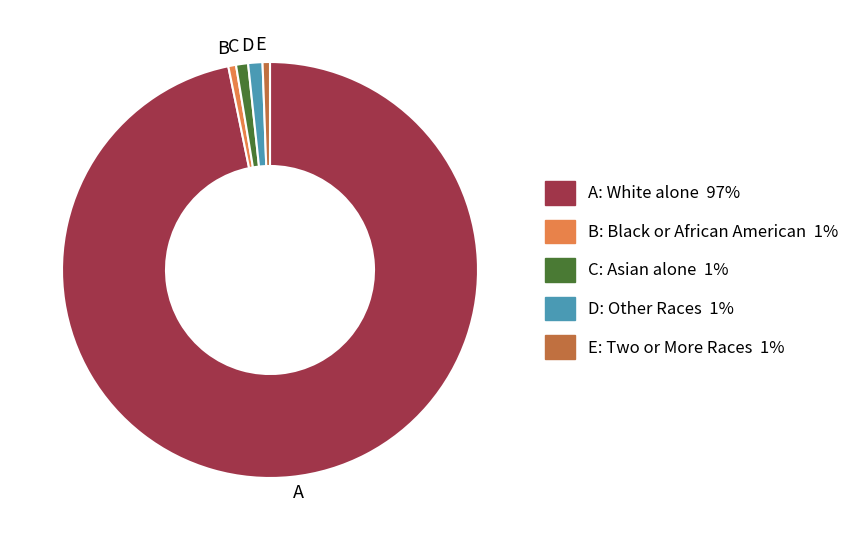

The A slice represents 85% of the pie. True or false?

False